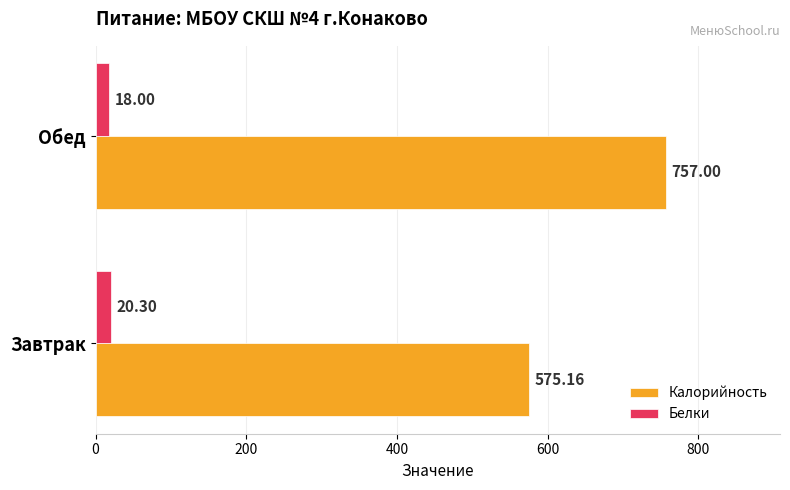

At which category is the sum across all series the highest?

Обед